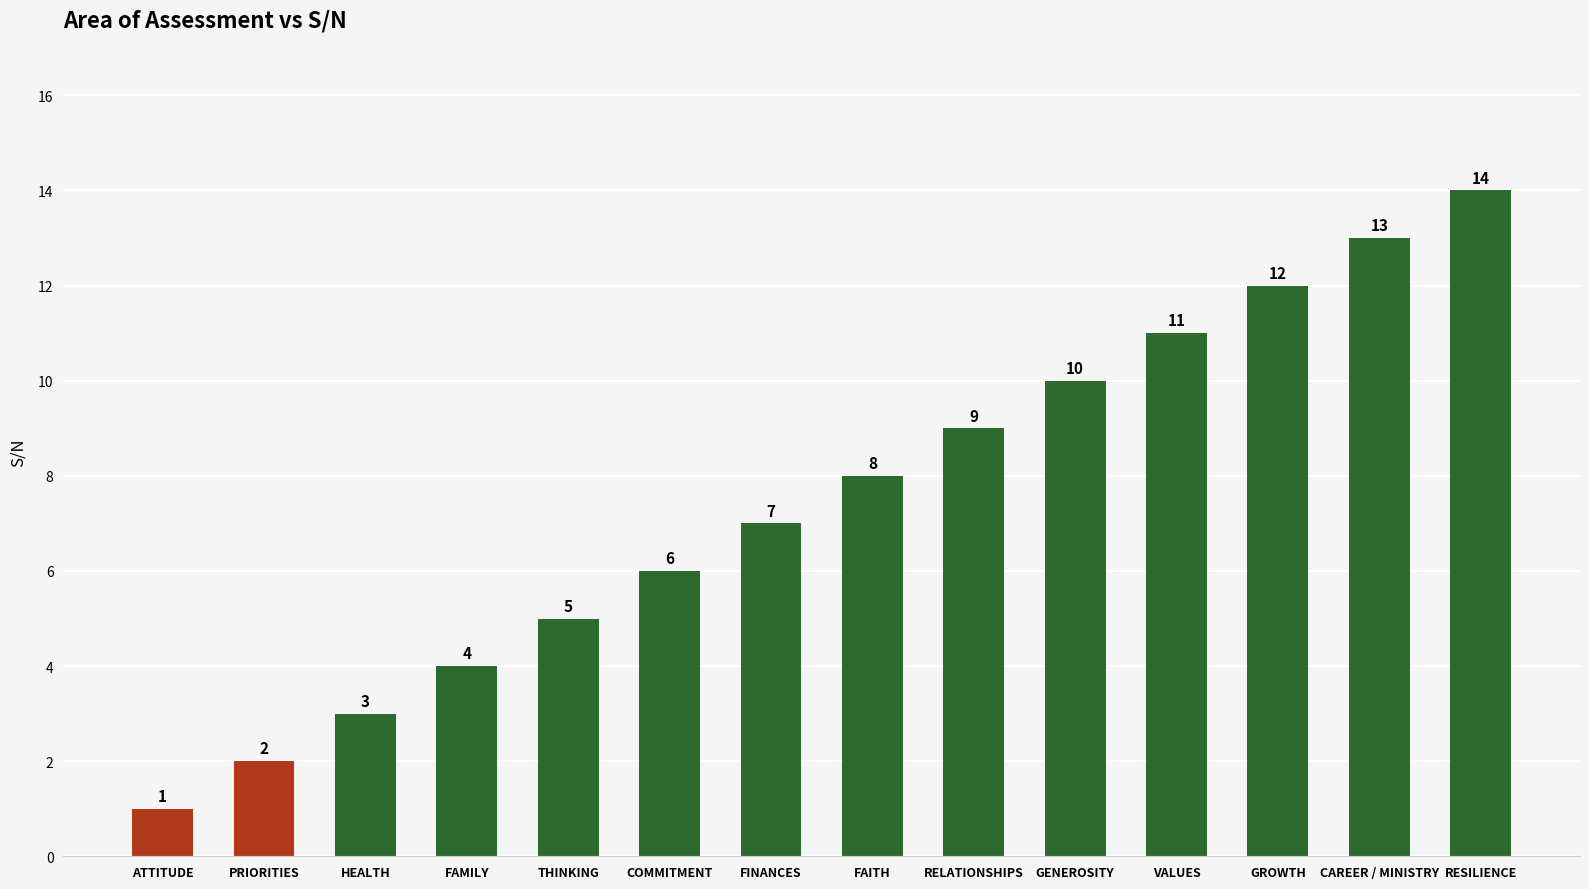

The chart shows a value of 1 at ATTITUDE. True or false?

True